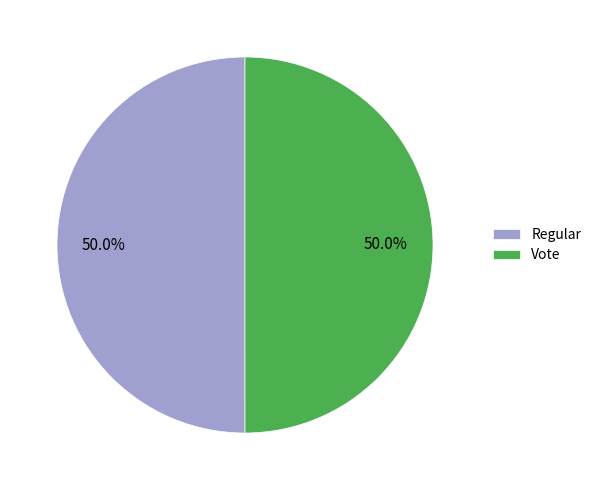

What is the ratio of the value at Vote to the value at Regular?

1.0